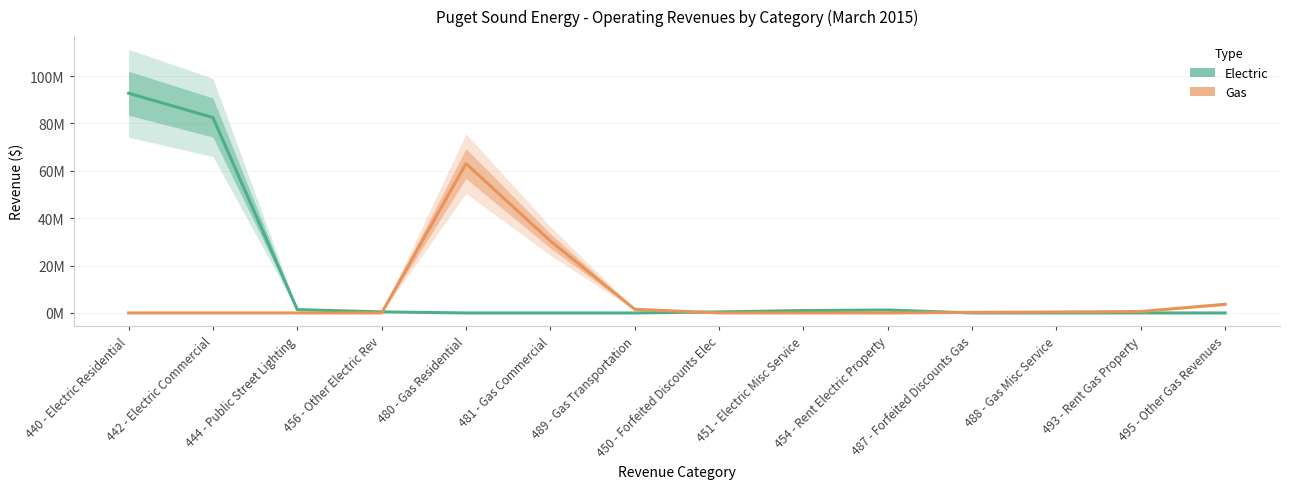

True or false: Electric has more than 2 interior local peaks.

False